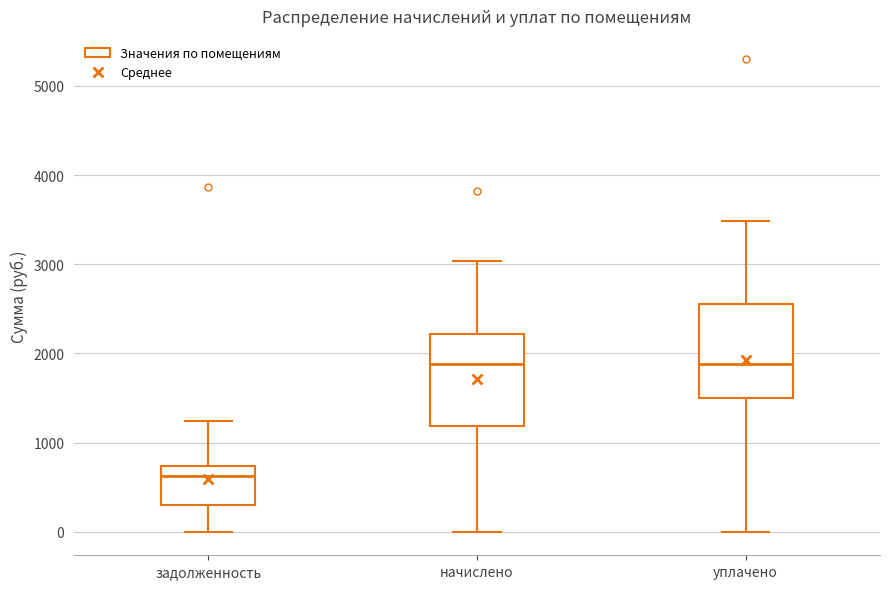

Where does the lower whisker of the box for уплачено end on the y-axis? The values are not printed on the chart, so give them approximately, as read against the axis.

0